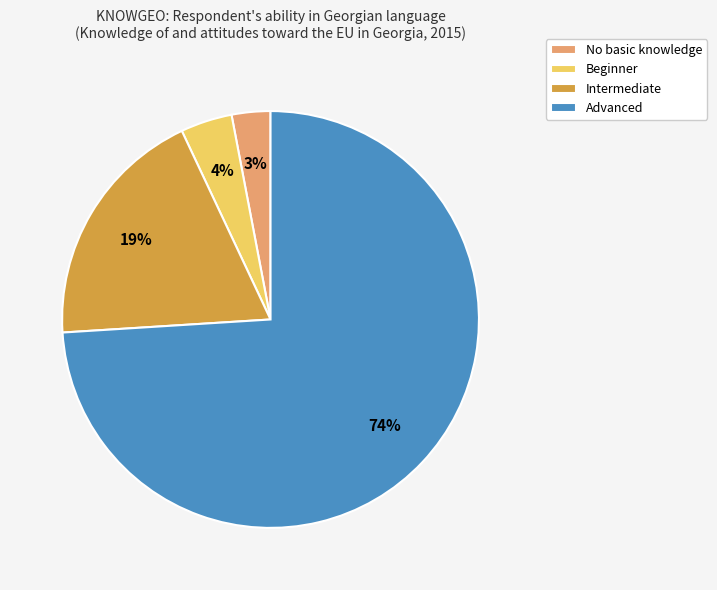

To the nearest percent, what percentage of the pie is Beginner?

4%